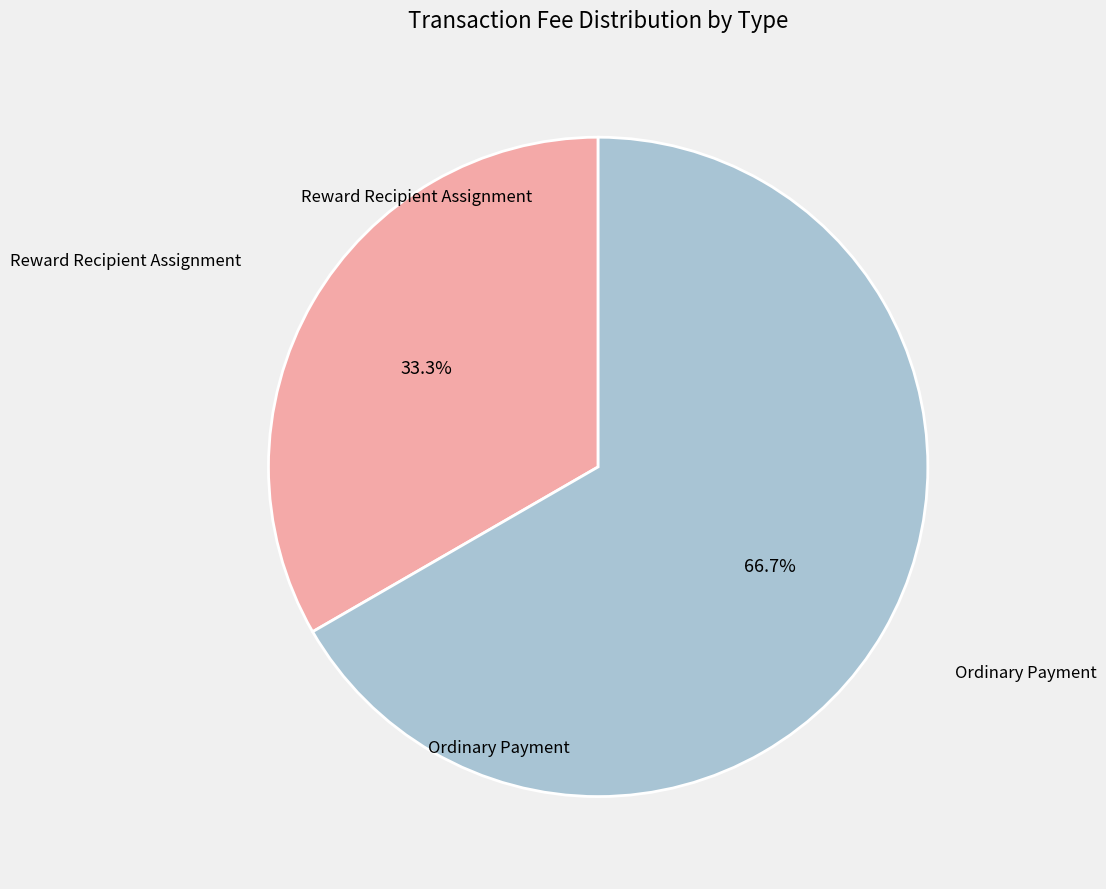

Does any single category account for the majority?

Yes